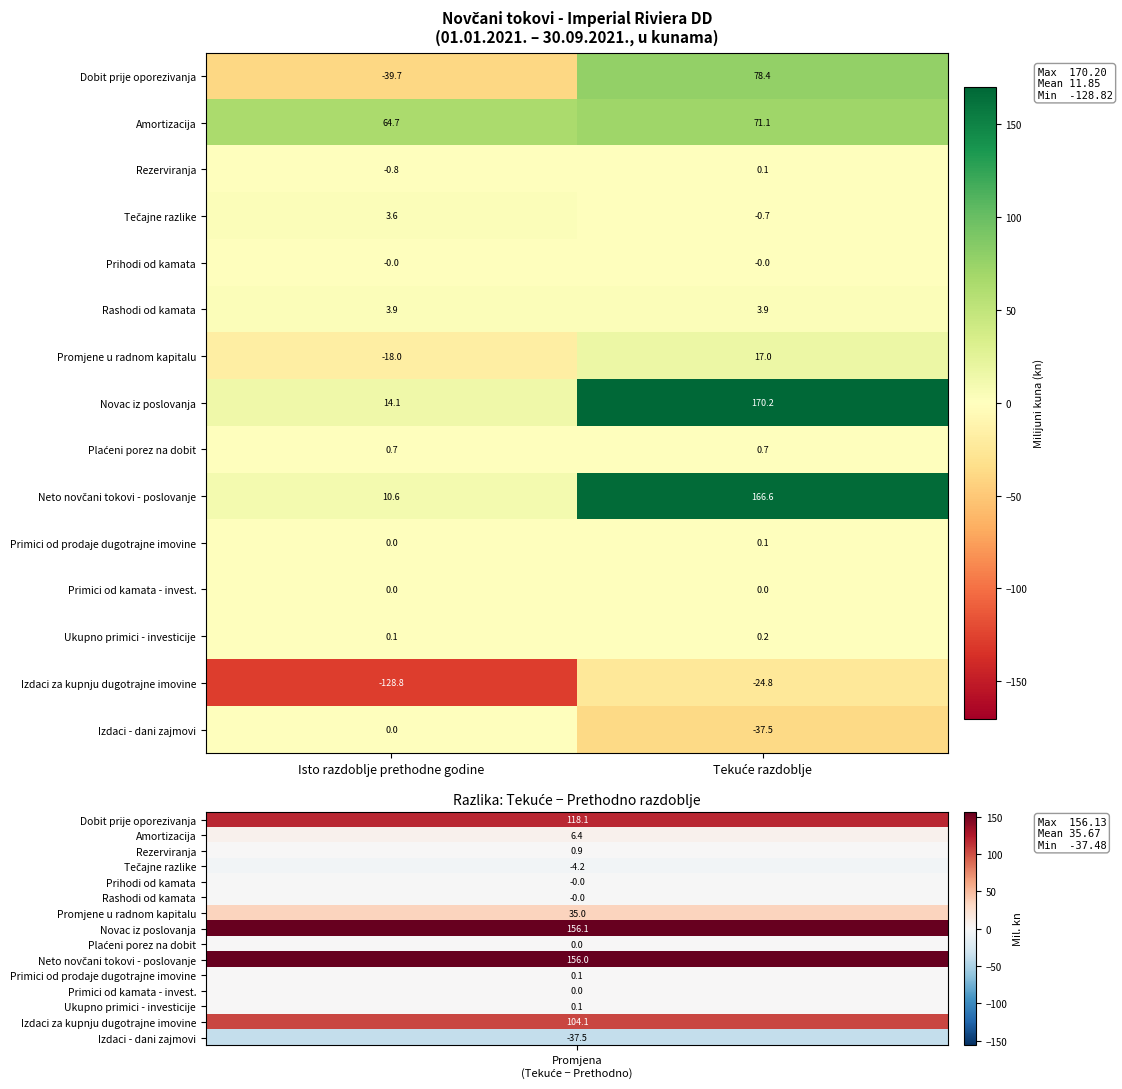

Which series has the largest total across all categories?

Novac iz poslovanja